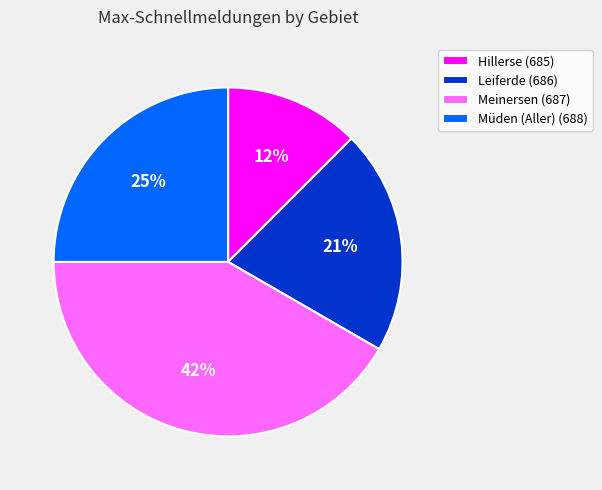

What is the ratio of the value at Meinersen (687) to the value at Leiferde (686)?

2.0